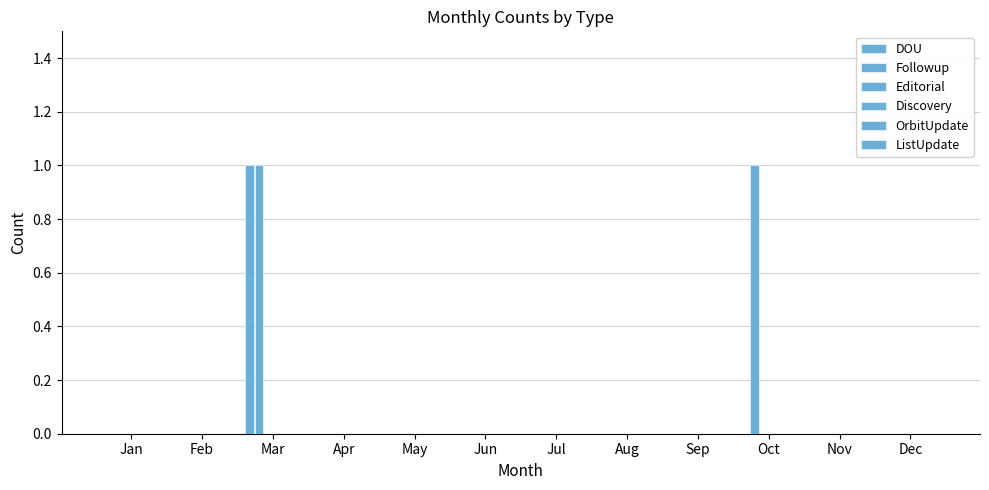

At which category does the chart reach its peak across all series?

Mar